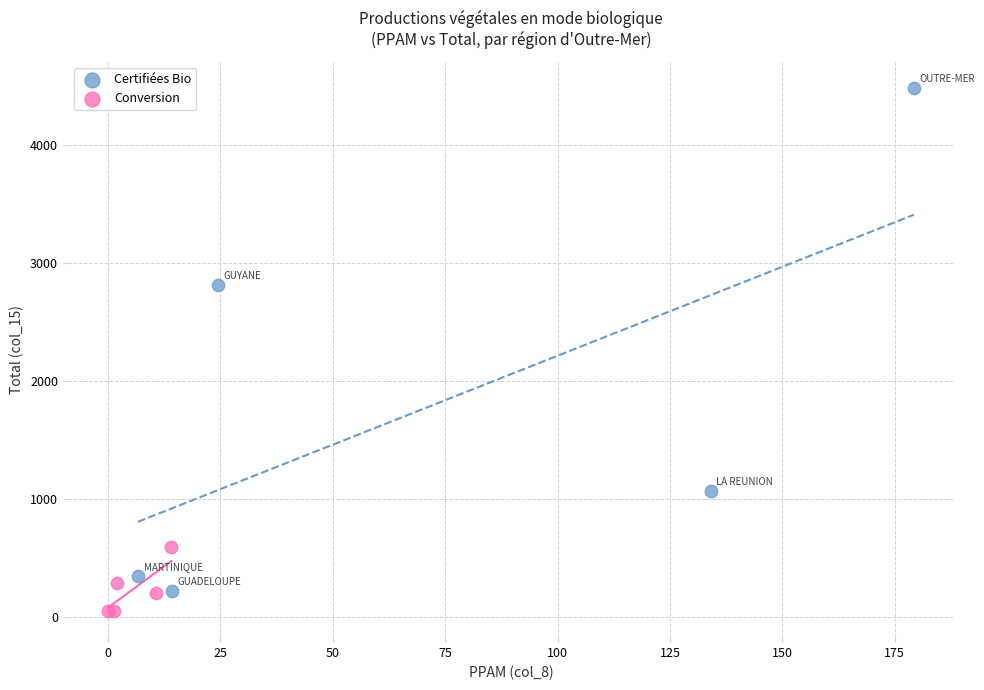

Which series contains the lowest Y value?

Conversion